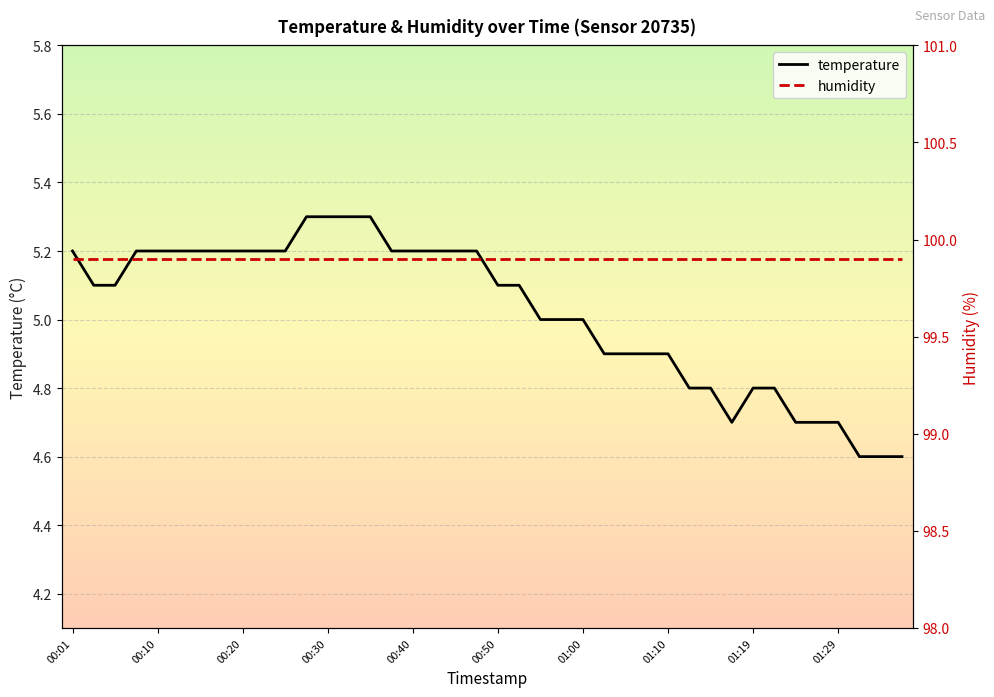

Reading right to left, what are all the values shown in this chart?

4.6	4.6	4.6	4.7	4.7	4.7	4.8	4.8	4.7	4.8	4.8	4.9	4.9	4.9	4.9	5.0	5.0	5.0	5.1	5.1	5.2	5.2	5.2	5.2	5.2	5.3	5.3	5.3	5.3	5.2	5.2	5.2	5.2	5.2	5.2	5.2	5.2	5.1	5.1	5.2